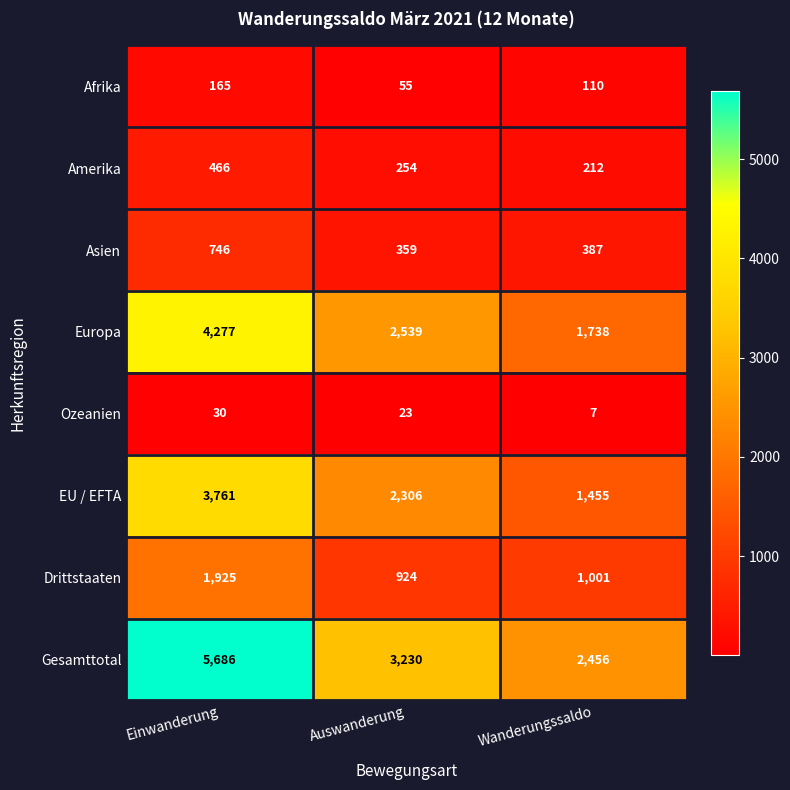

Where does the Europa series first go above 2539?

Einwanderung